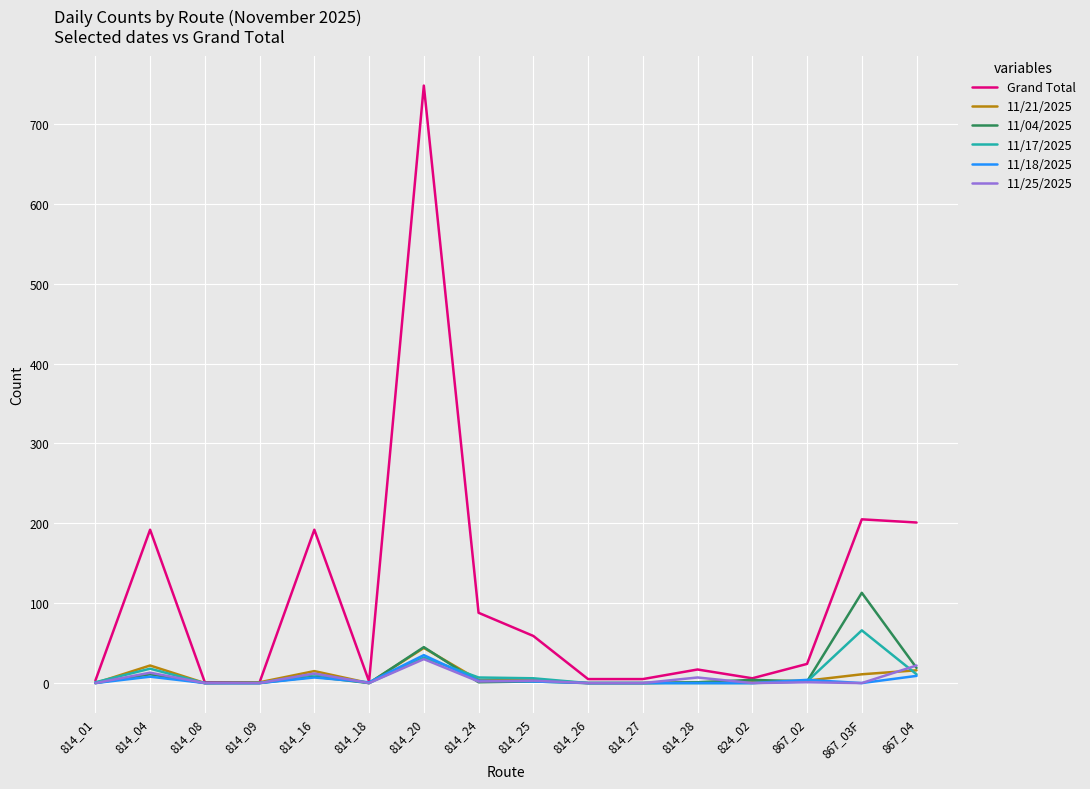

What position from the right is 814_20?

10